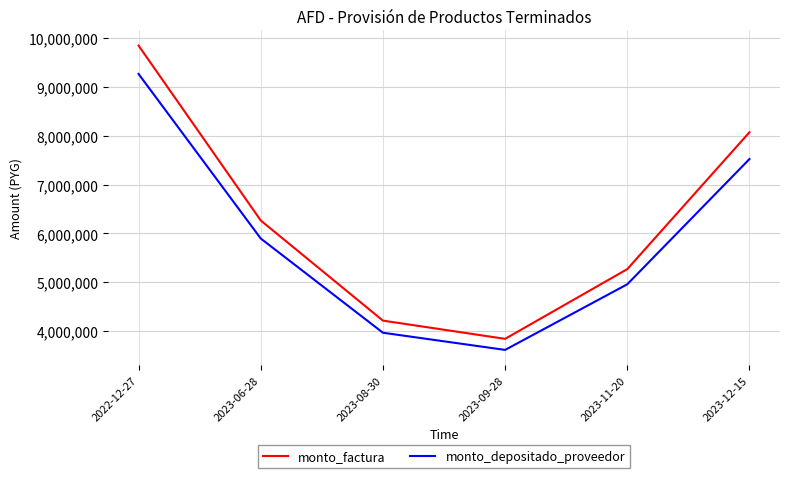

Rank the series at 2023-06-28 from highest to lowest value.

monto_factura, monto_depositado_proveedor